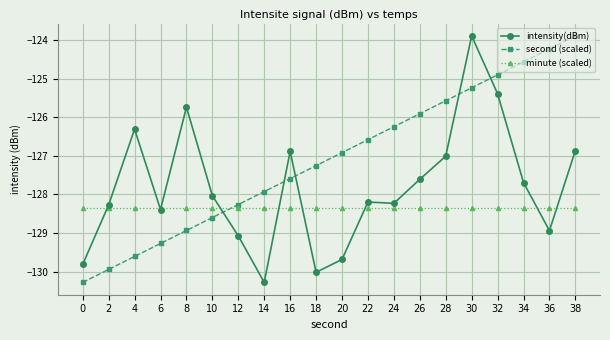

What is the highest value of the intensity(dBm) series?

-123.9